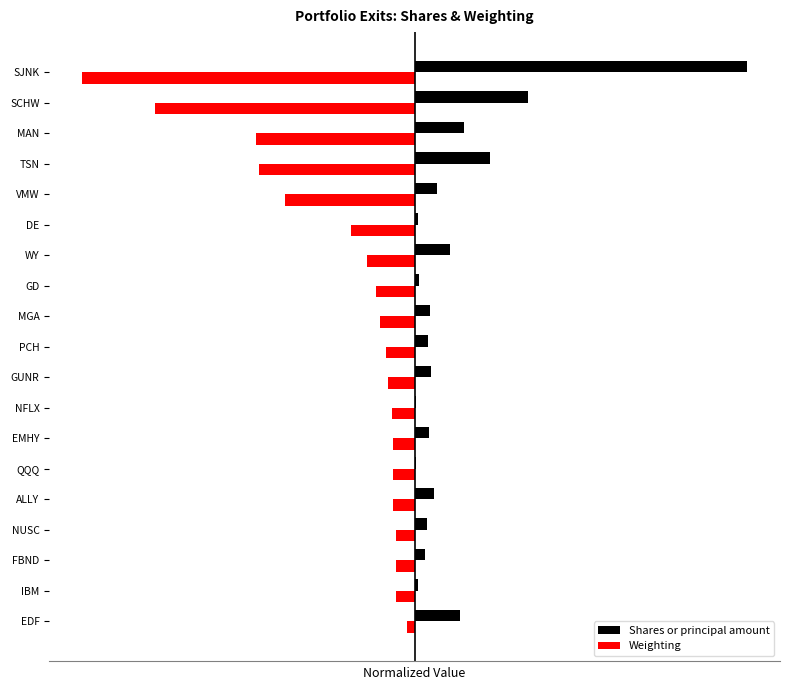

What are all the series names shown in the legend?

Shares or principal amount, Weighting